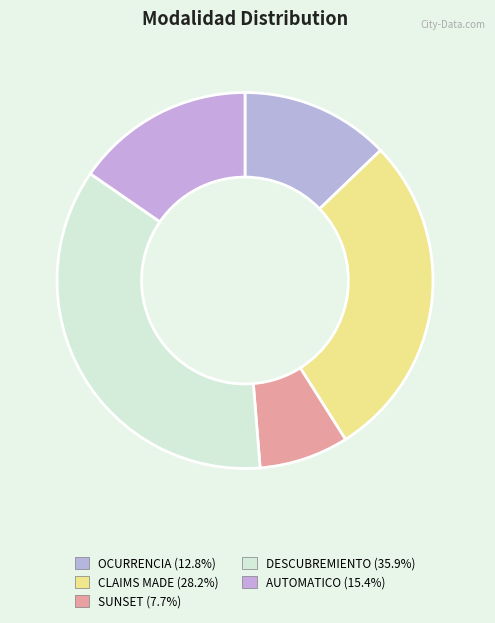

Rank the categories by value from highest to lowest.

DESCUBREMIENTO, CLAIMS MADE, AUTOMATICO, OCURRENCIA, SUNSET